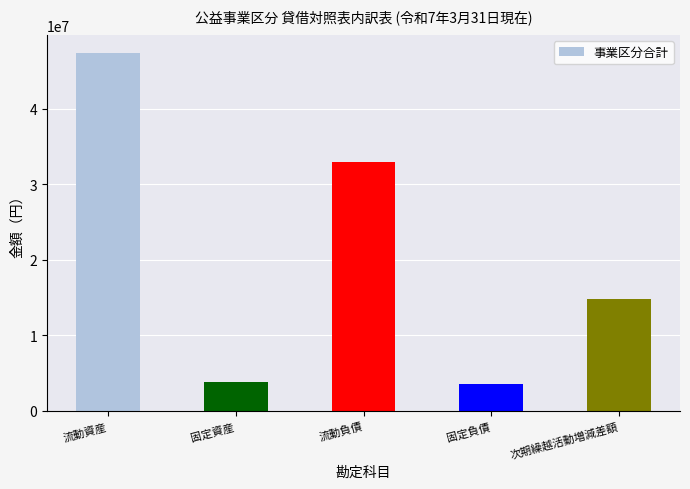

What is the maximum value shown in the chart?

47409083